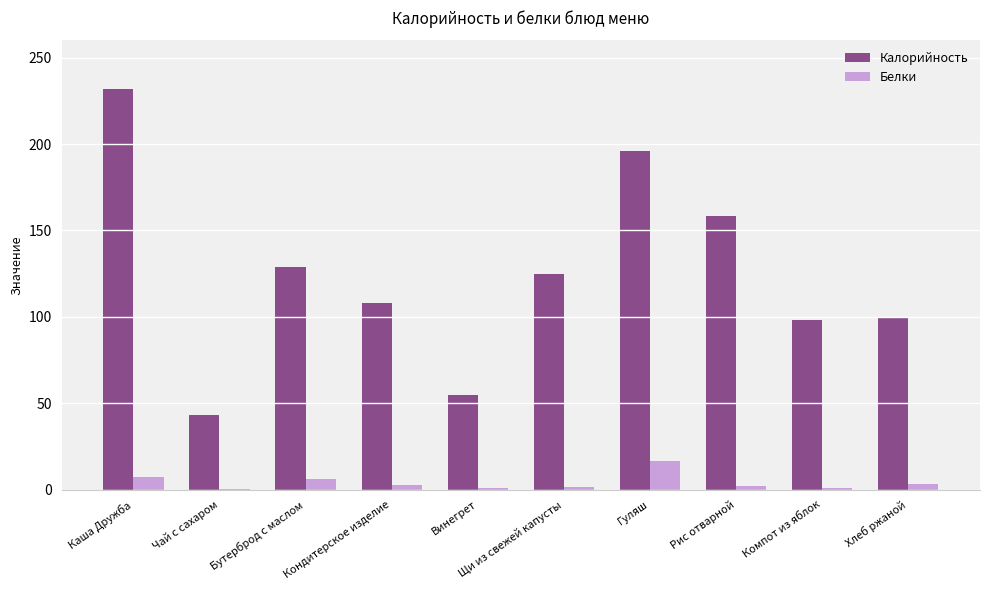

What is the greatest value displayed?

232.0